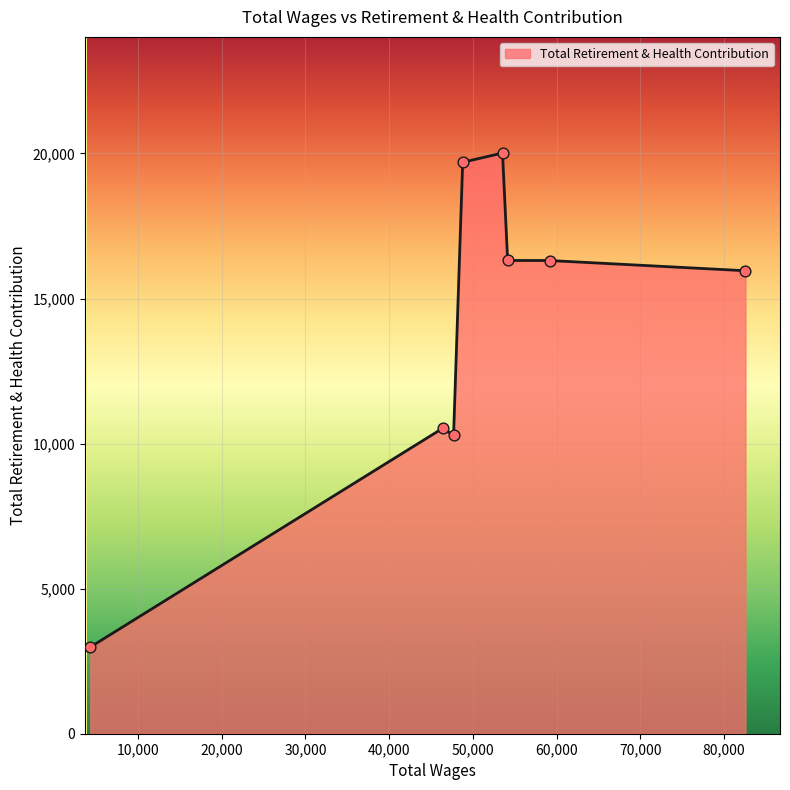

What is the greatest value displayed?

20015